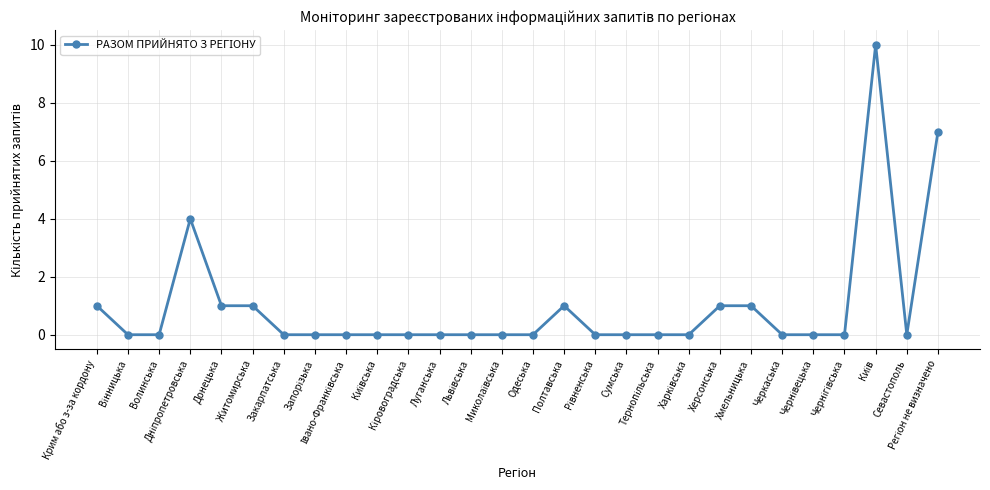

What is the difference between the maximum and second lowest values?

10